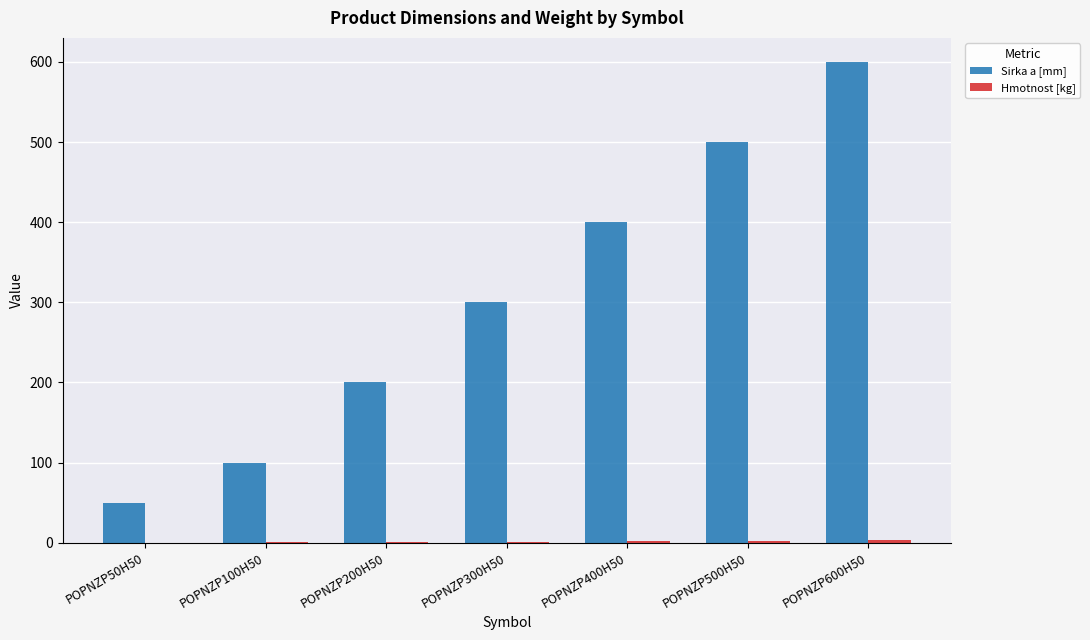

The value of Sirka a [mm] at POPNZP600H50 is 801.1. True or false?

False